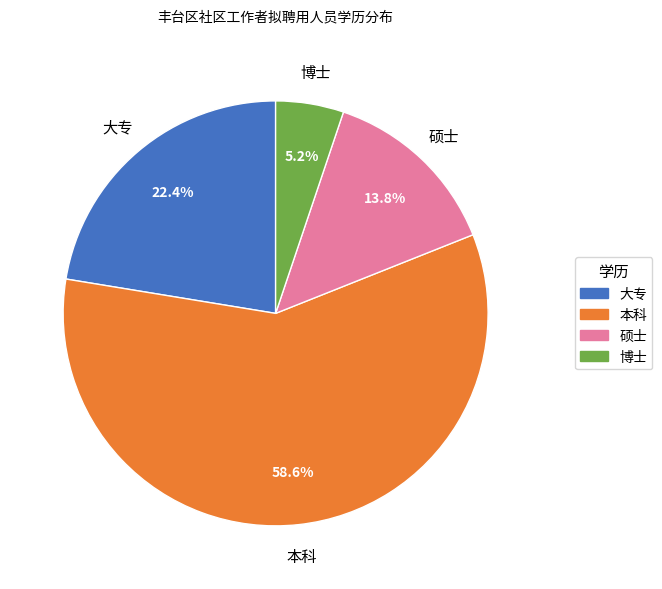

How many segments does this pie chart have?

4